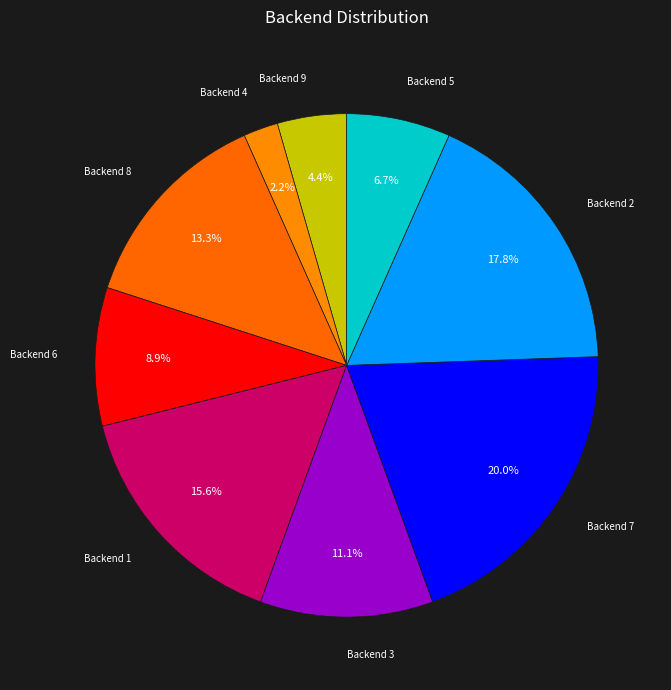

How many slices are in this pie chart?

9